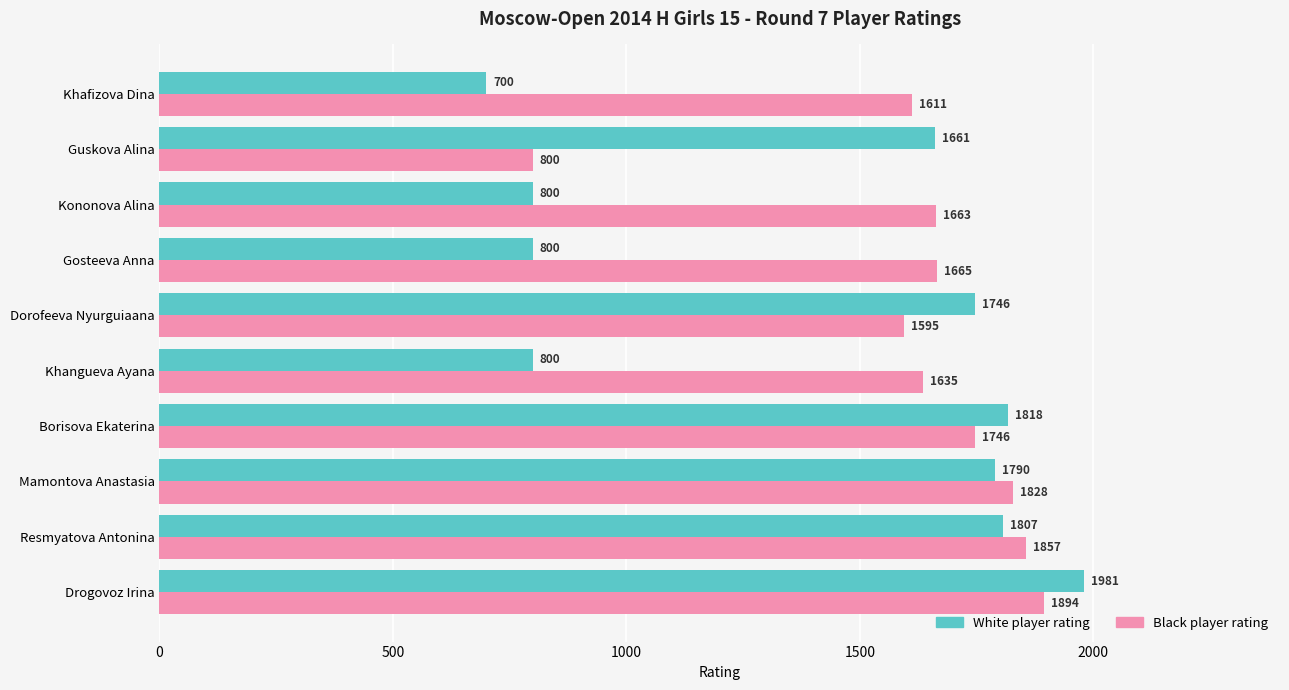

Which category has the highest value across all series?

Drogovoz Irina